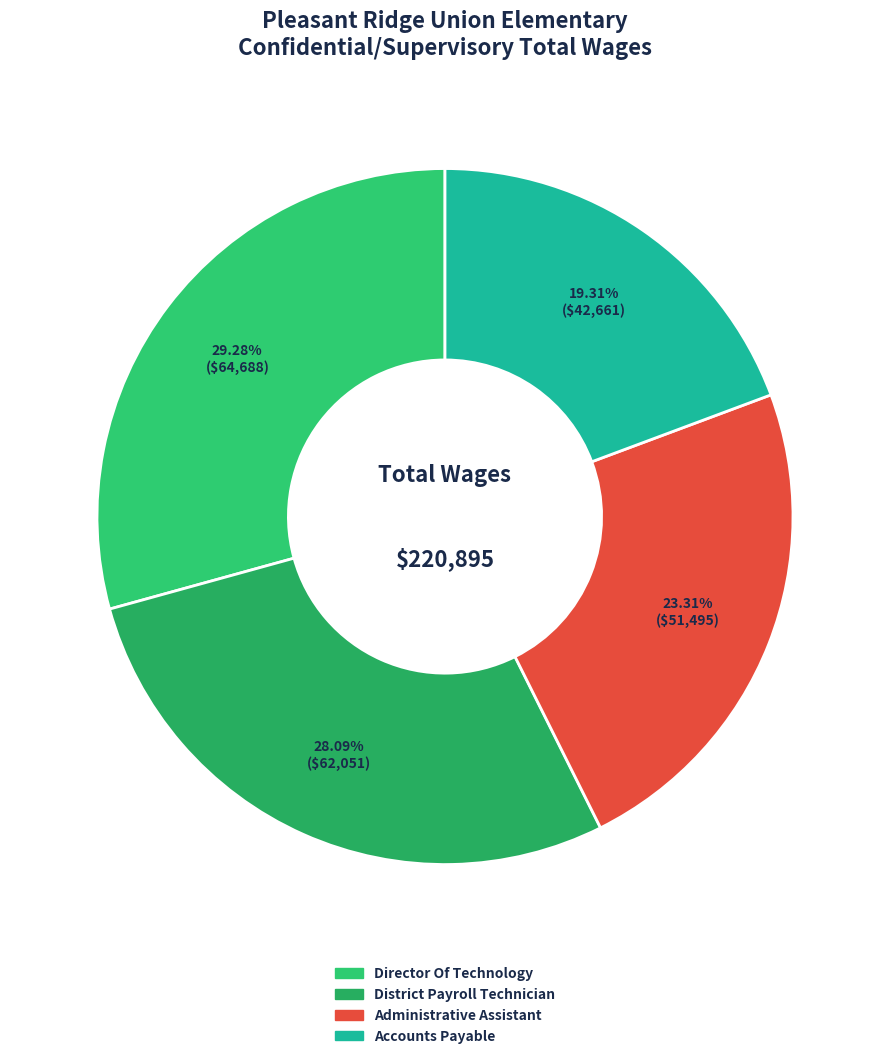

What percentage is the Accounts Payable slice, to the nearest percent?

19%